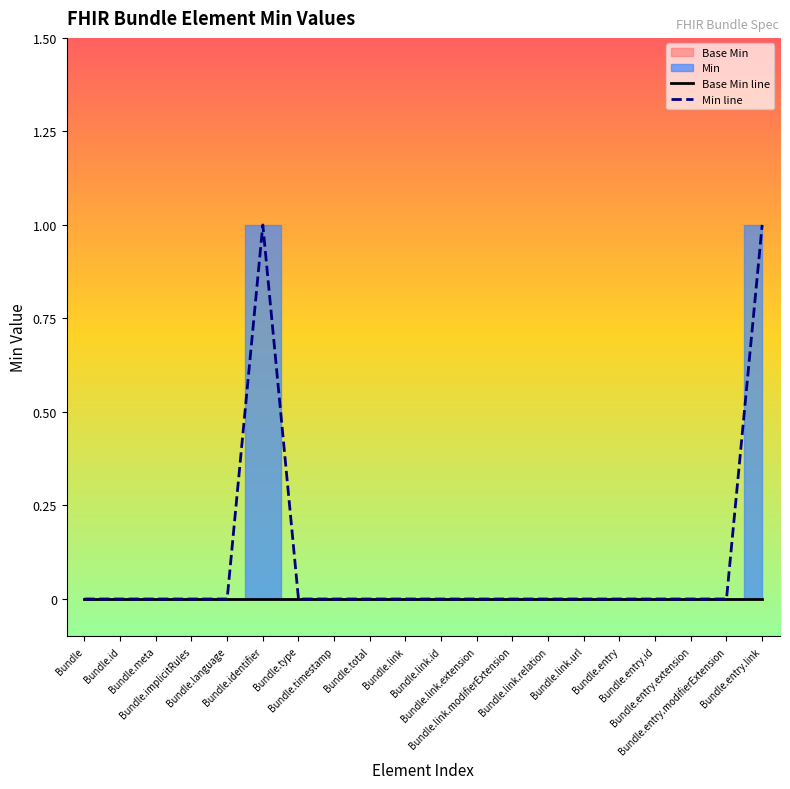

At which category is the sum across all series the highest?

Bundle.identifier